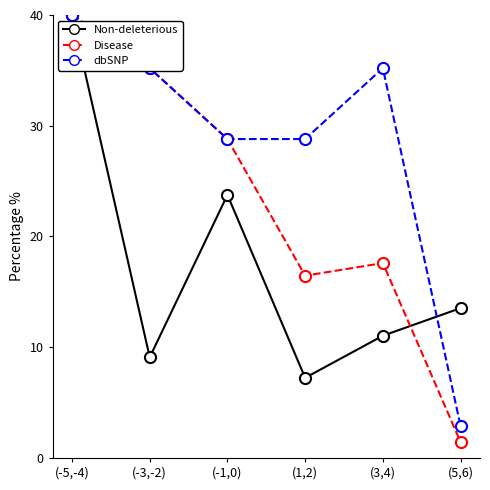

What is the spread (max minus min) of values at (5,6)?

12.1